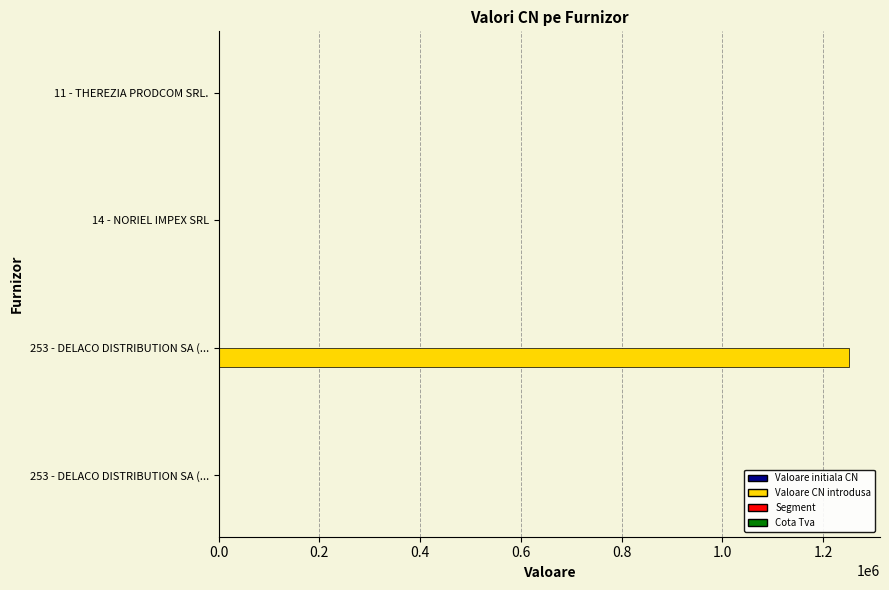

How many distinct data groups are displayed?

4